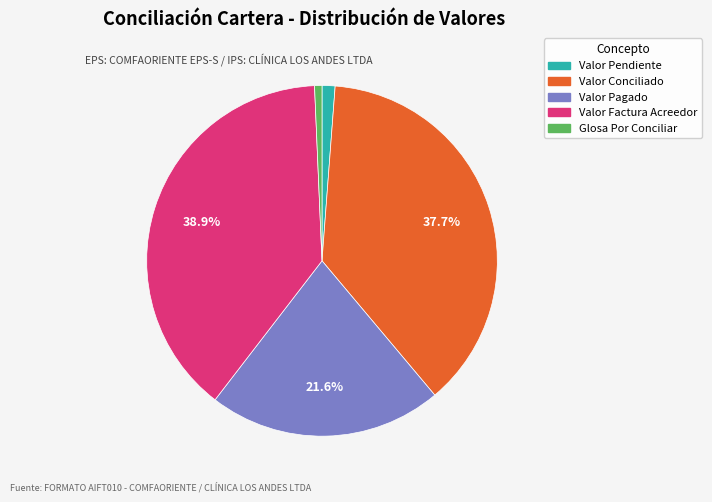

Is it true that Glosa Por Conciliar is 11% of the pie?

False